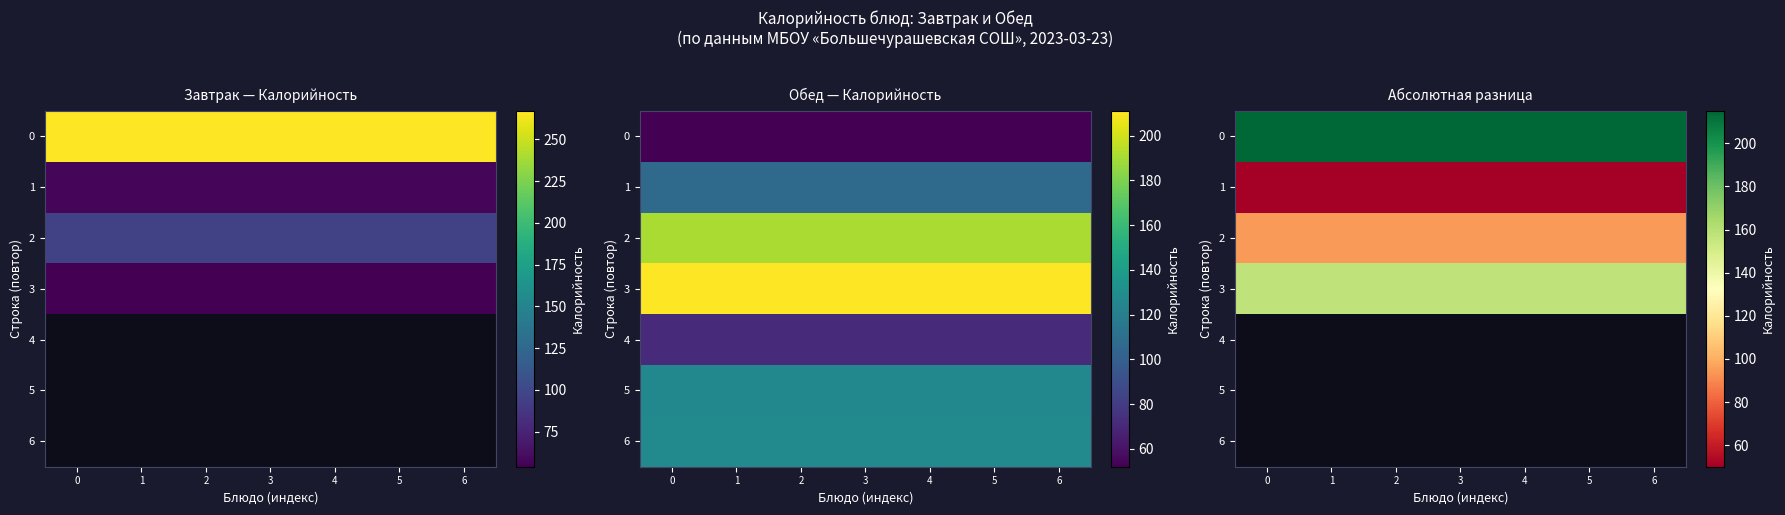

At 2, list the series in order from smallest to largest.

1, 2, 3, 0, 4, 5, 6